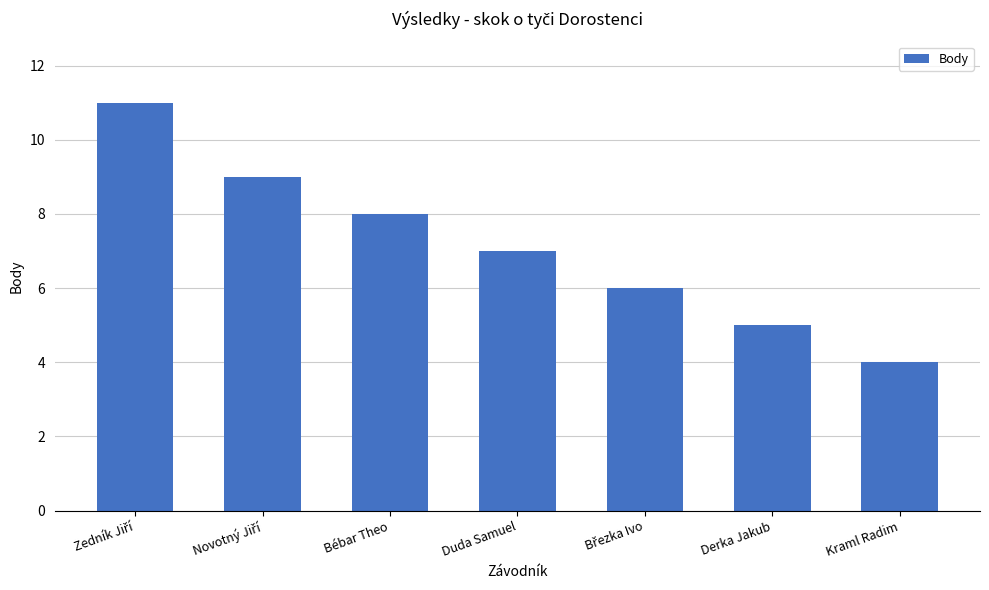

What is the label of the 4th bar from the right?

Duda Samuel